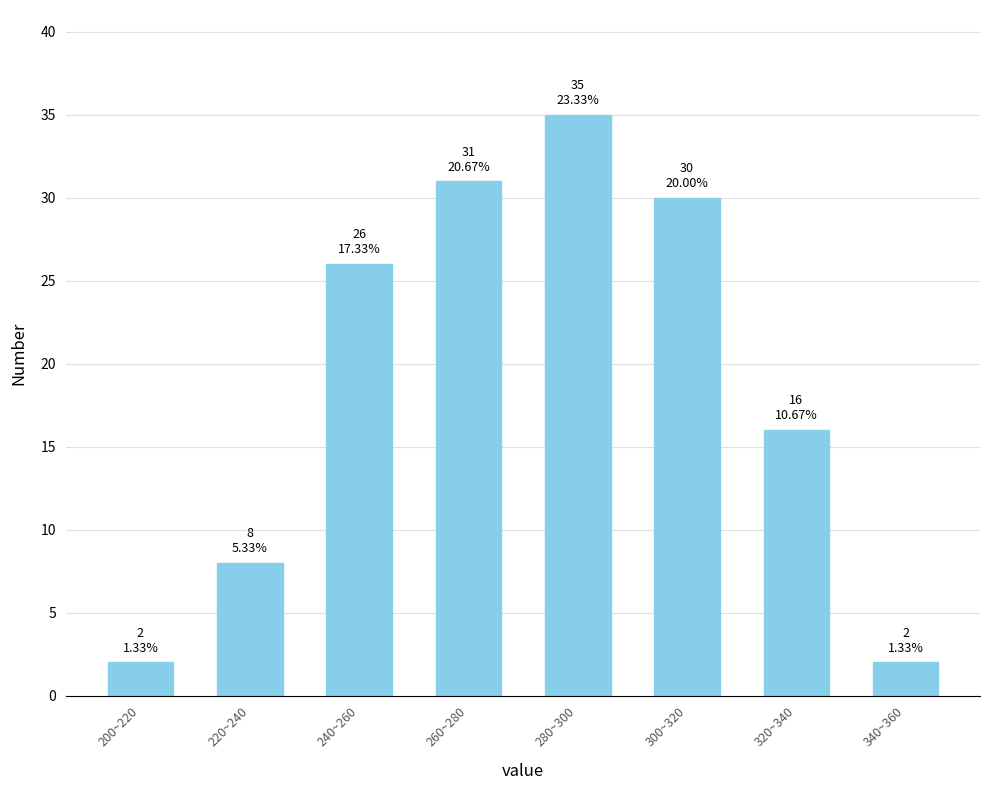

Reading right to left, transcribe all the data shown in this chart.

2	16	30	35	31	26	8	2